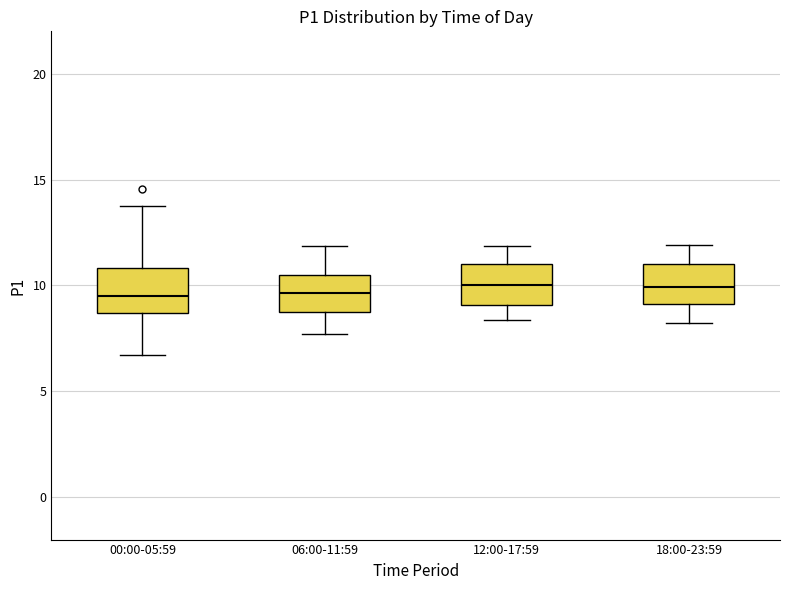

Where does the median line of the box for 06:00-11:59 sit on the y-axis? The values are not printed on the chart, so give them approximately, as read against the axis.

9.5